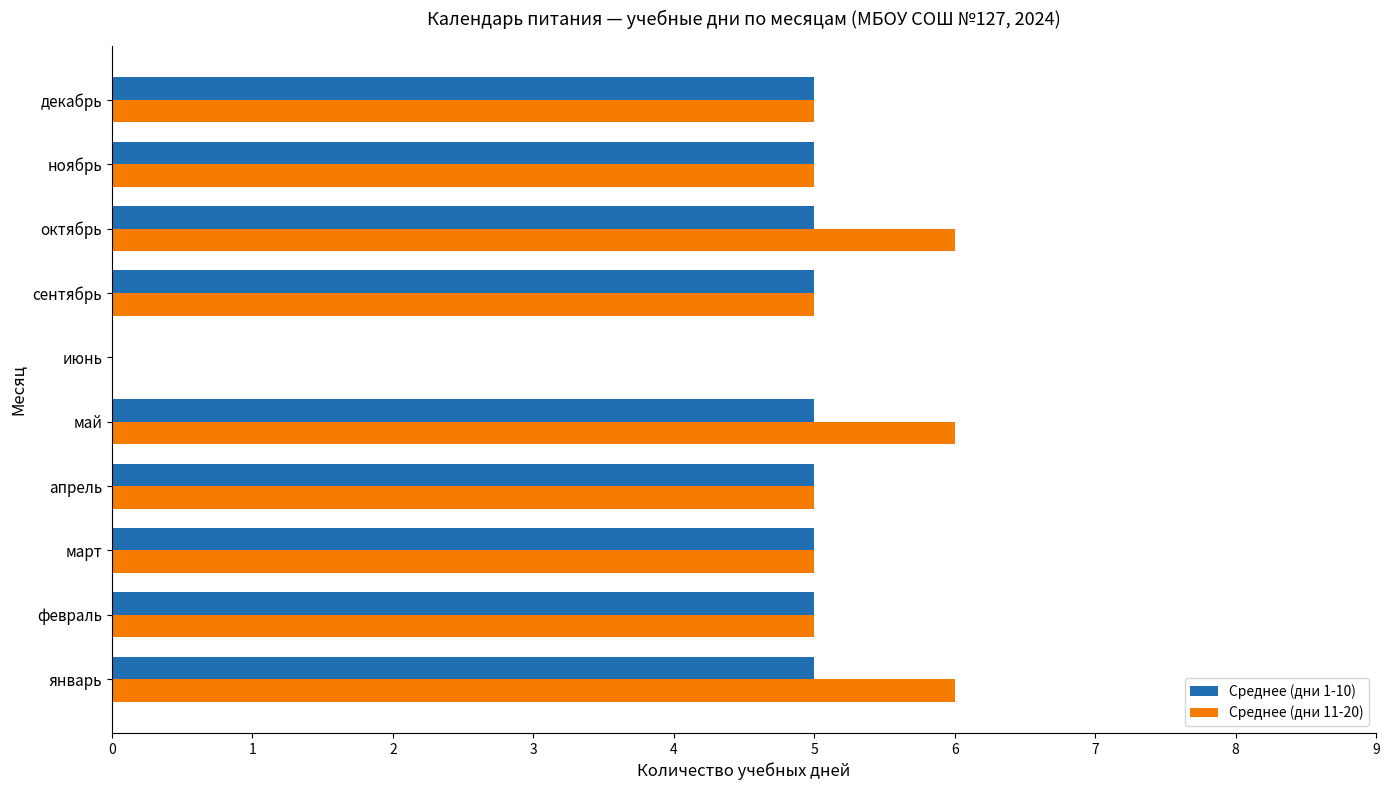

What is the maximum value shown in the chart?

6